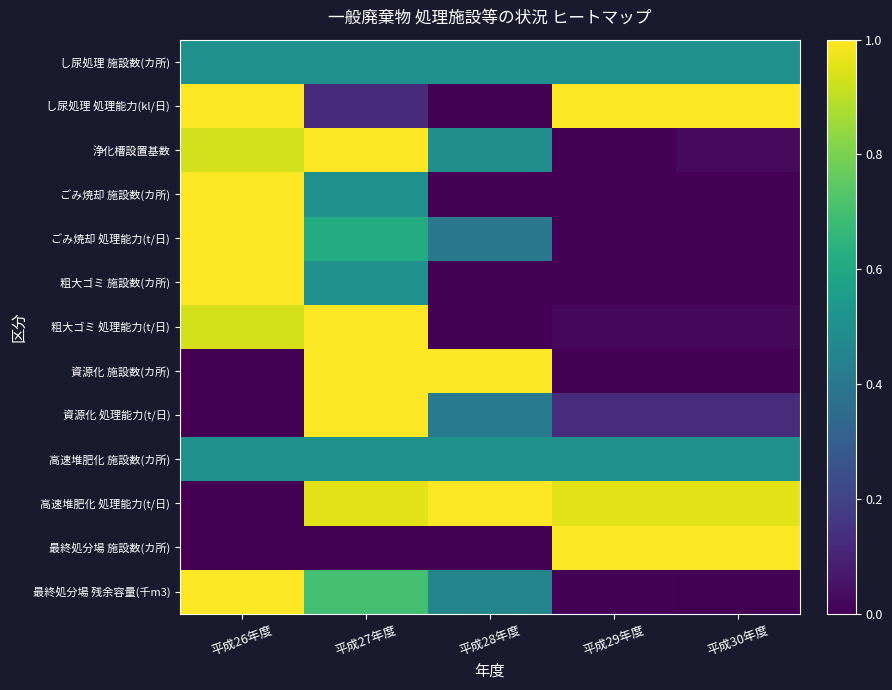

Reading right to left, list all the values displayed in this chart.

し尿処理 施設数(カ所): 平成30年度=0.5	平成29年度=0.5	平成28年度=0.5	平成27年度=0.5	平成26年度=0.5
し尿処理 処理能力(kl/日): 平成30年度=1.0	平成29年度=1.0	平成28年度=0.0	平成27年度=0.1	平成26年度=1.0
浄化槽設置基数: 平成30年度=0.0	平成29年度=0.0	平成28年度=0.5	平成27年度=1.0	平成26年度=0.9
ごみ焼却 施設数(カ所): 平成30年度=0.0	平成29年度=0.0	平成28年度=0.0	平成27年度=0.5	平成26年度=1.0
ごみ焼却 処理能力(t/日): 平成30年度=0.0	平成29年度=0.0	平成28年度=0.4	平成27年度=0.6	平成26年度=1.0
粗大ゴミ 施設数(カ所): 平成30年度=0.0	平成29年度=0.0	平成28年度=0.0	平成27年度=0.5	平成26年度=1.0
粗大ゴミ 処理能力(t/日): 平成30年度=0.0	平成29年度=0.0	平成28年度=0.0	平成27年度=1.0	平成26年度=0.9
資源化 施設数(カ所): 平成30年度=0.0	平成29年度=0.0	平成28年度=1.0	平成27年度=1.0	平成26年度=0.0
資源化 処理能力(t/日): 平成30年度=0.1	平成29年度=0.1	平成28年度=0.4	平成27年度=1.0	平成26年度=0.0
高速堆肥化 施設数(カ所): 平成30年度=0.5	平成29年度=0.5	平成28年度=0.5	平成27年度=0.5	平成26年度=0.5
高速堆肥化 処理能力(t/日): 平成30年度=1.0	平成29年度=1.0	平成28年度=1.0	平成27年度=1.0	平成26年度=0.0
最終処分場 施設数(カ所): 平成30年度=1.0	平成29年度=1.0	平成28年度=0.0	平成27年度=0.0	平成26年度=0.0
最終処分場 残余容量(千m3): 平成30年度=0.0	平成29年度=0.0	平成28年度=0.5	平成27年度=0.7	平成26年度=1.0